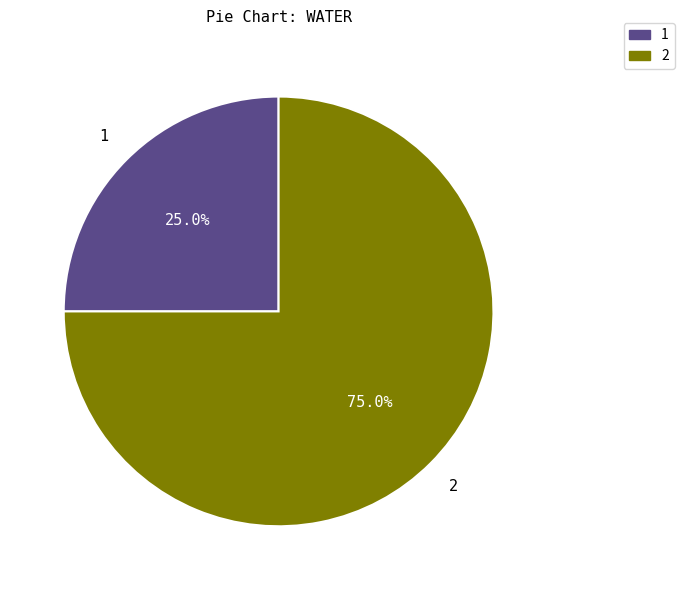

How many segments does this pie chart have?

2